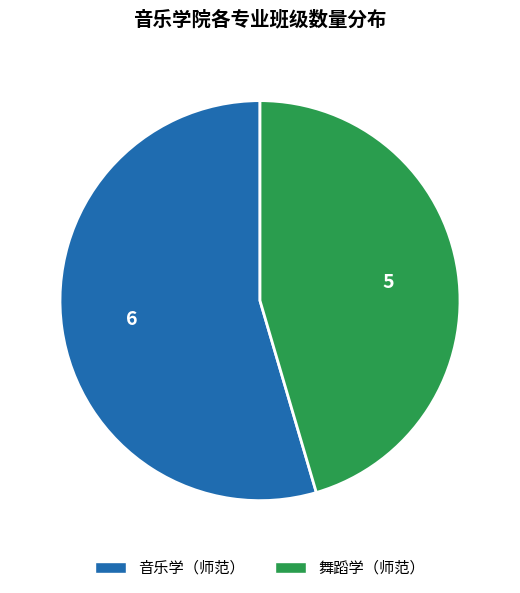

True or false: 音乐学（师范） accounts for 46% of the total.

False